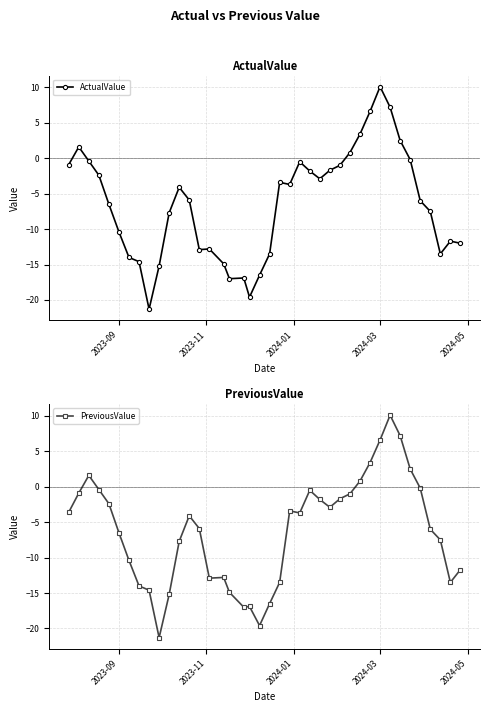

True or false: ActualValue has more than 1 points higher than both neighbors.

True